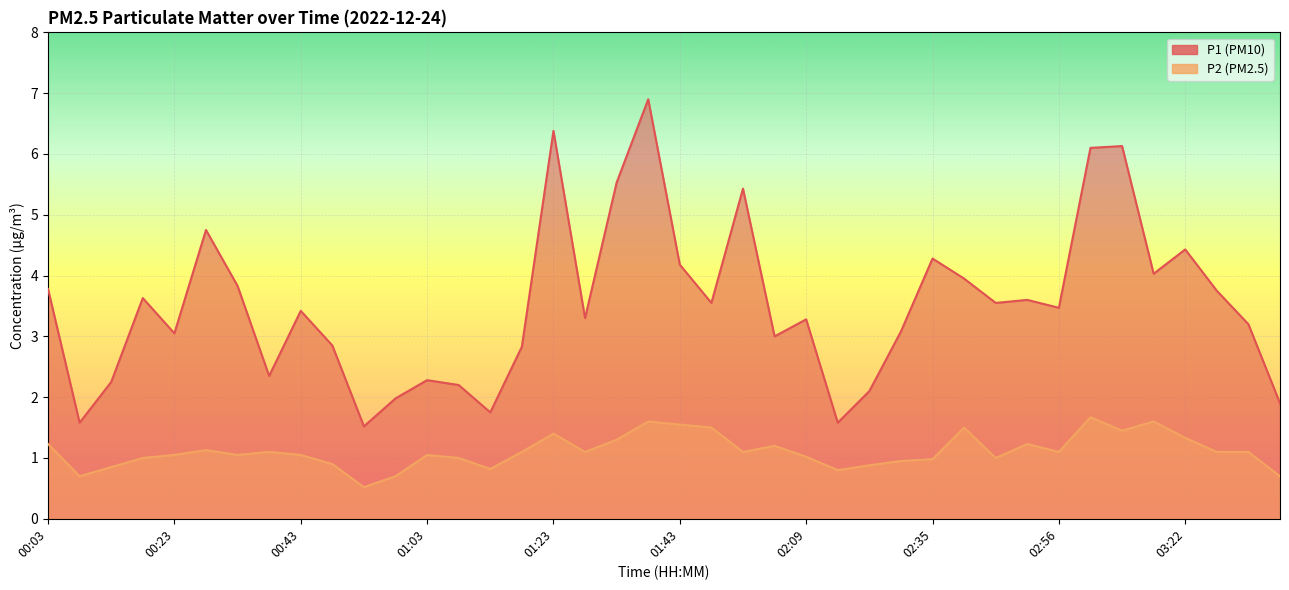

What is the value of the P2 point at the 17th from the left?

1.4